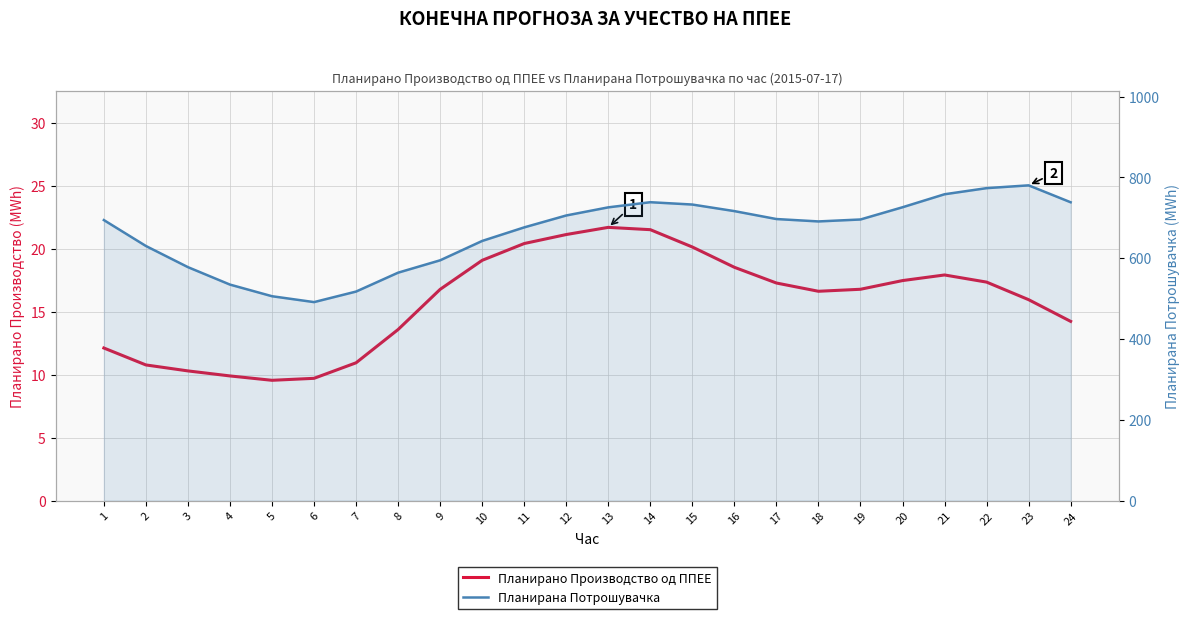

What is the sum of all Планирано Производство од ППЕЕ values?

379.7